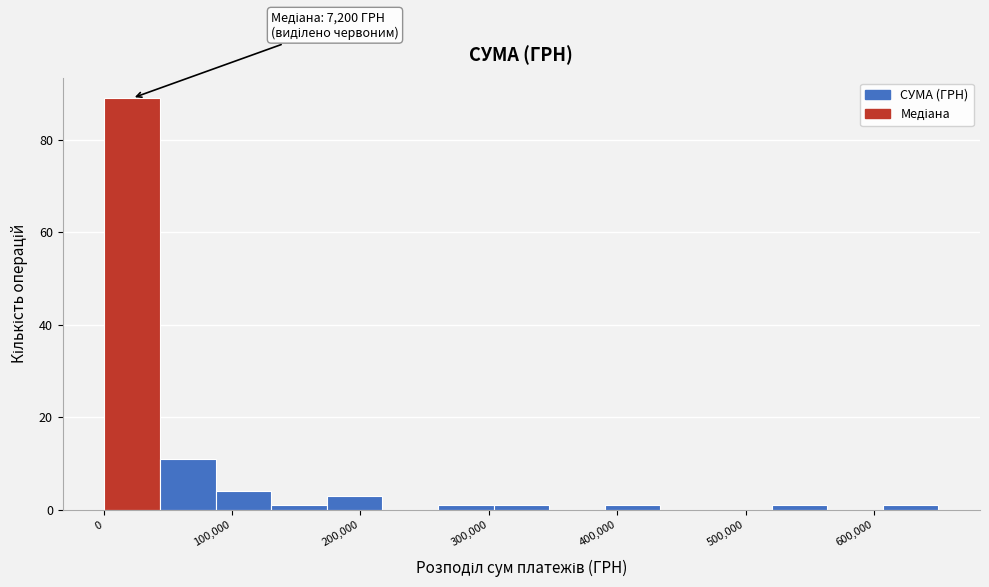

Which range on the x-axis has the tallest bar?

0 to 40000